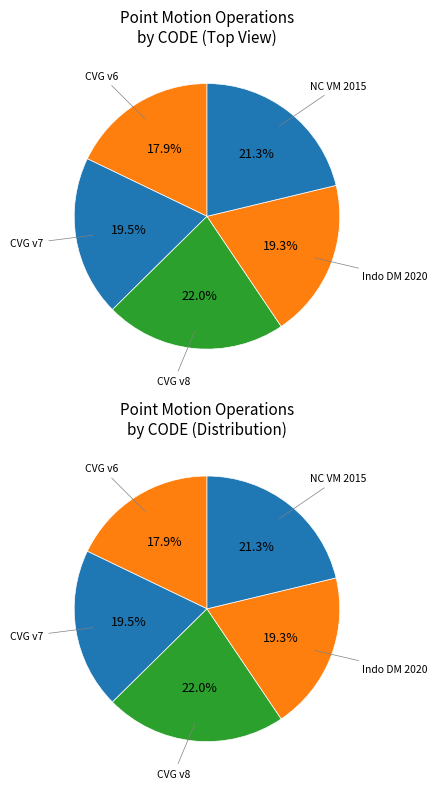

The Indonesian Deformation Model 2020 slice represents 19% of the pie. True or false?

True